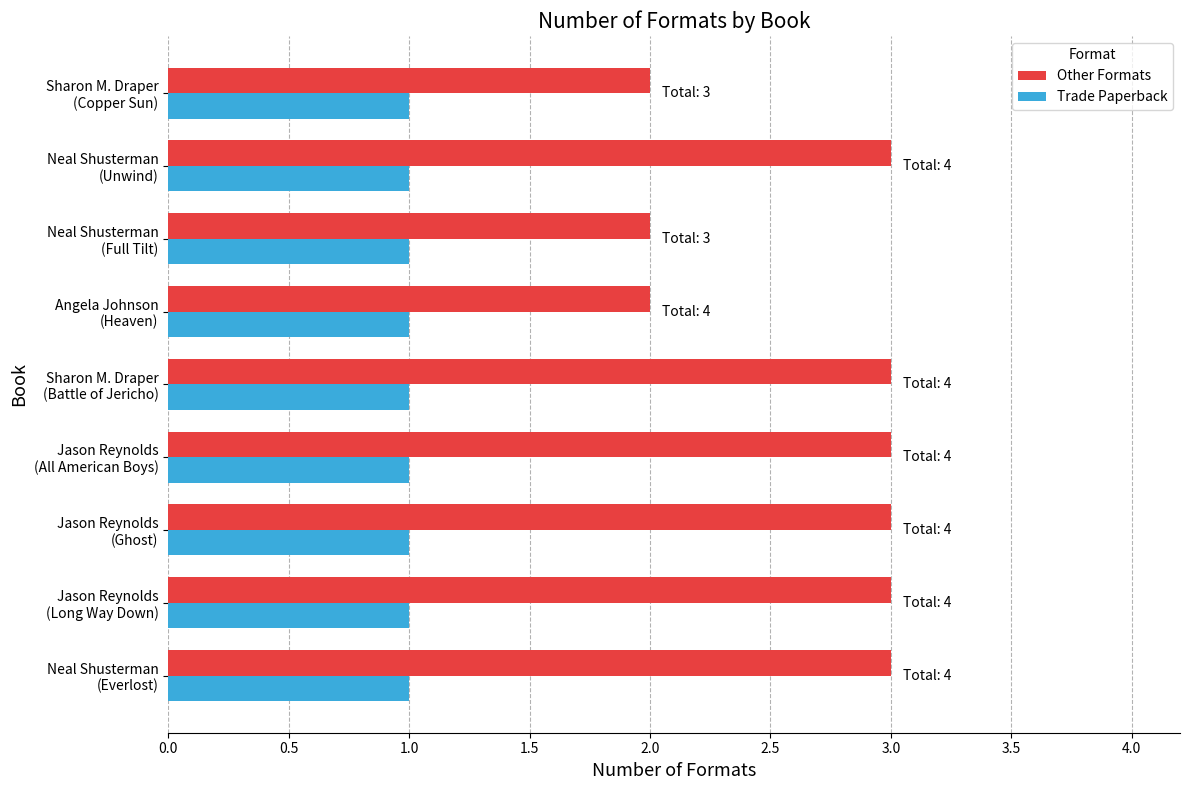

Which series has the largest total across all categories?

Other Formats